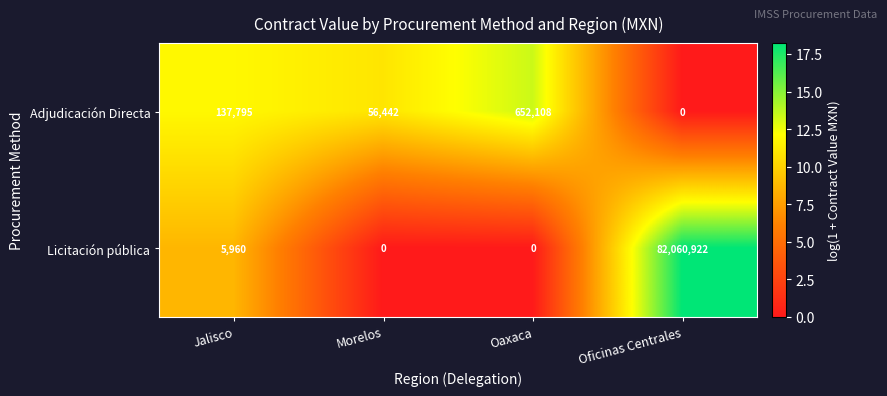

The Licitación pública series shows 0 at Morelos. True or false?

True